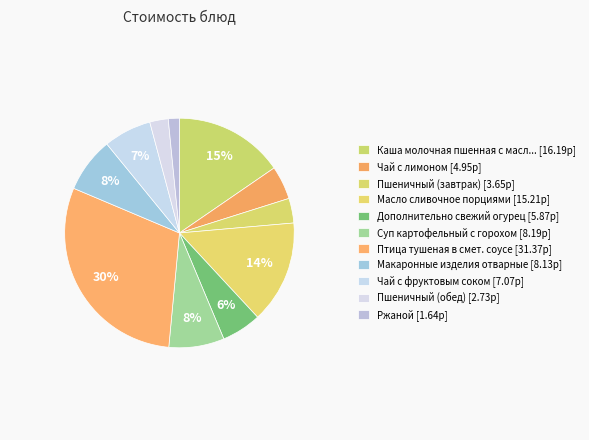

How many segments does this pie chart have?

11